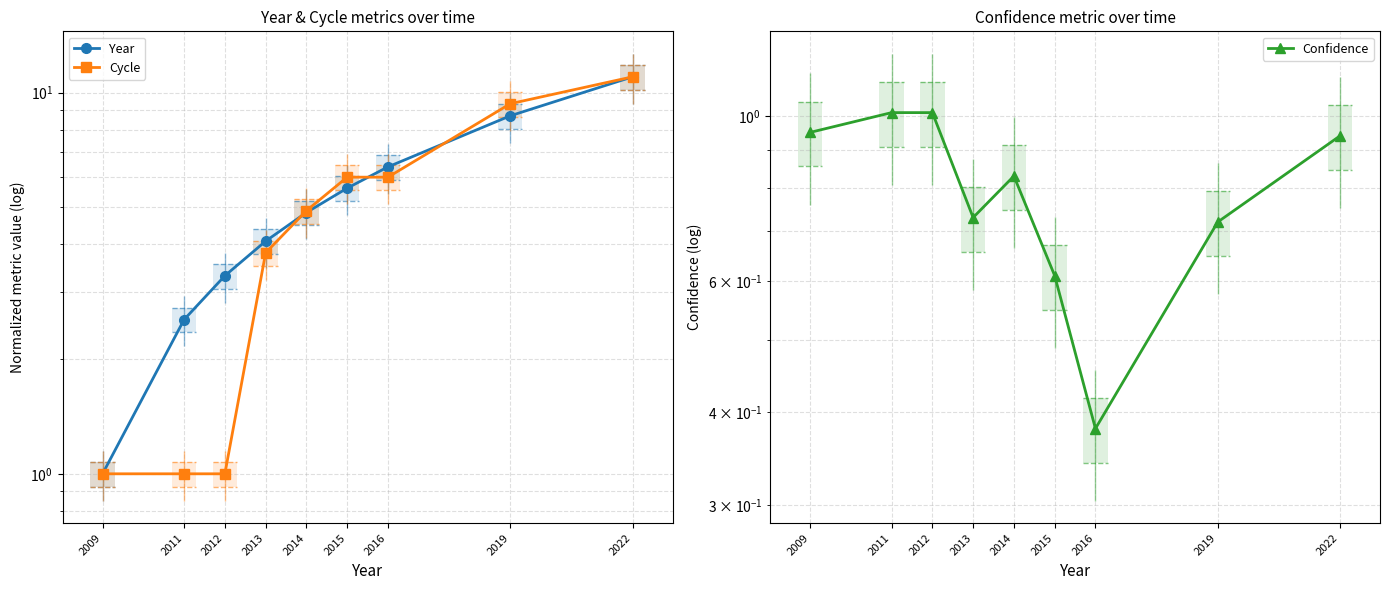

What is the difference between the second highest and minimum values in the Confidence series?

0.6